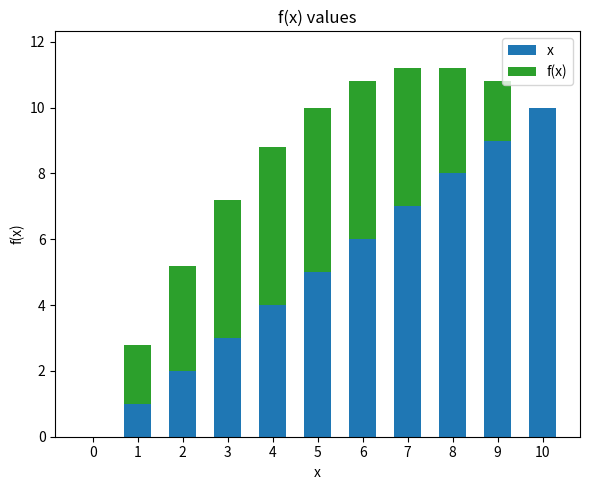

What is the maximum value for x?

10.0